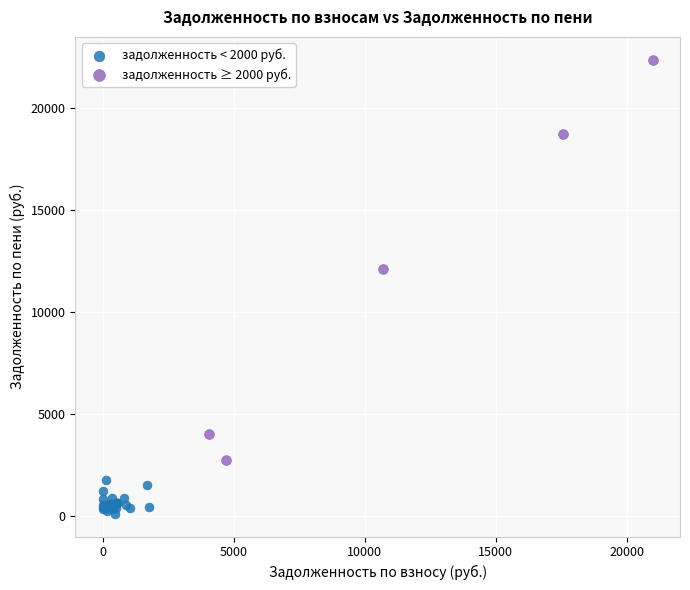

Which series contains the highest Y value?

задолженность ≥ 2000 руб.